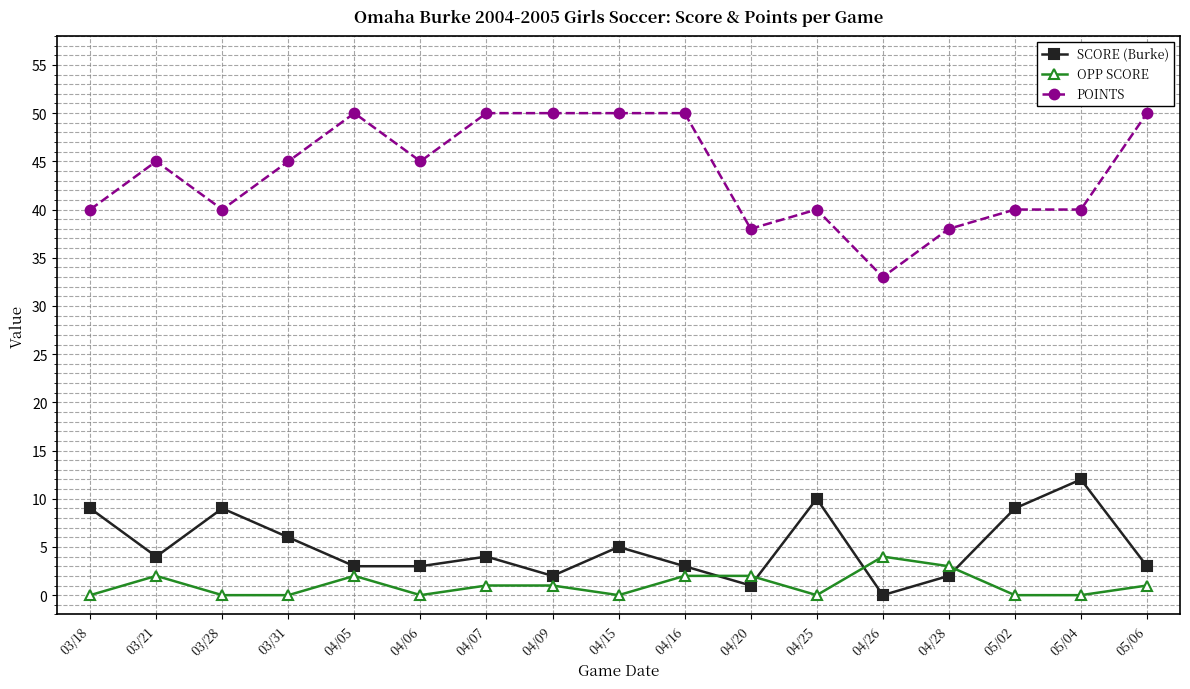

How many times do SCORE (Burke) and OPP SCORE cross each other?

4